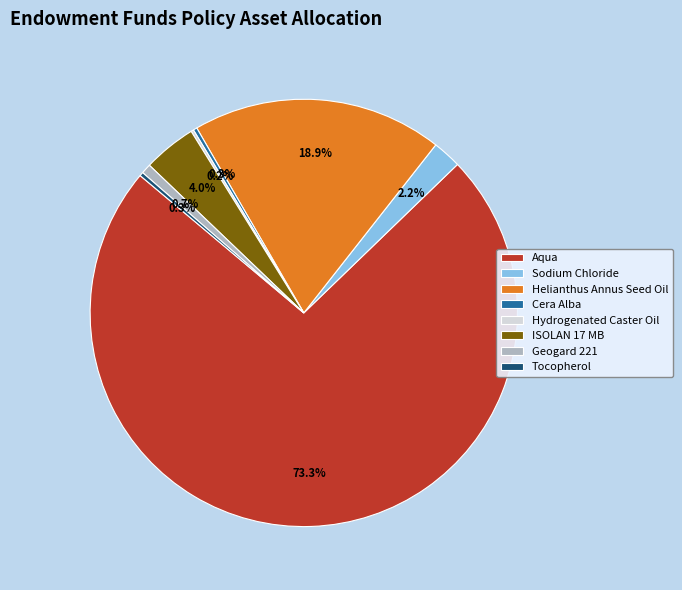

Which category accounts for the majority?

Aqua